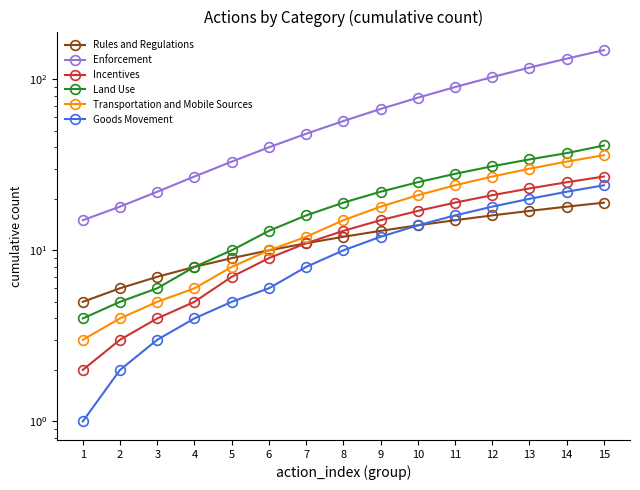

Rank the series at 10 from highest to lowest value.

Enforcement, Land Use, Transportation and Mobile Sources, Incentives, Rules and Regulations, Goods Movement